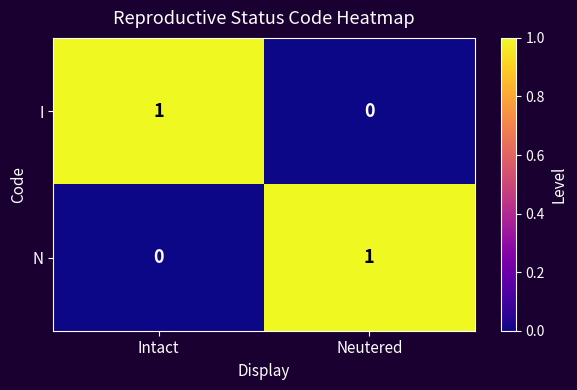

At which label does I reach its minimum?

Neutered